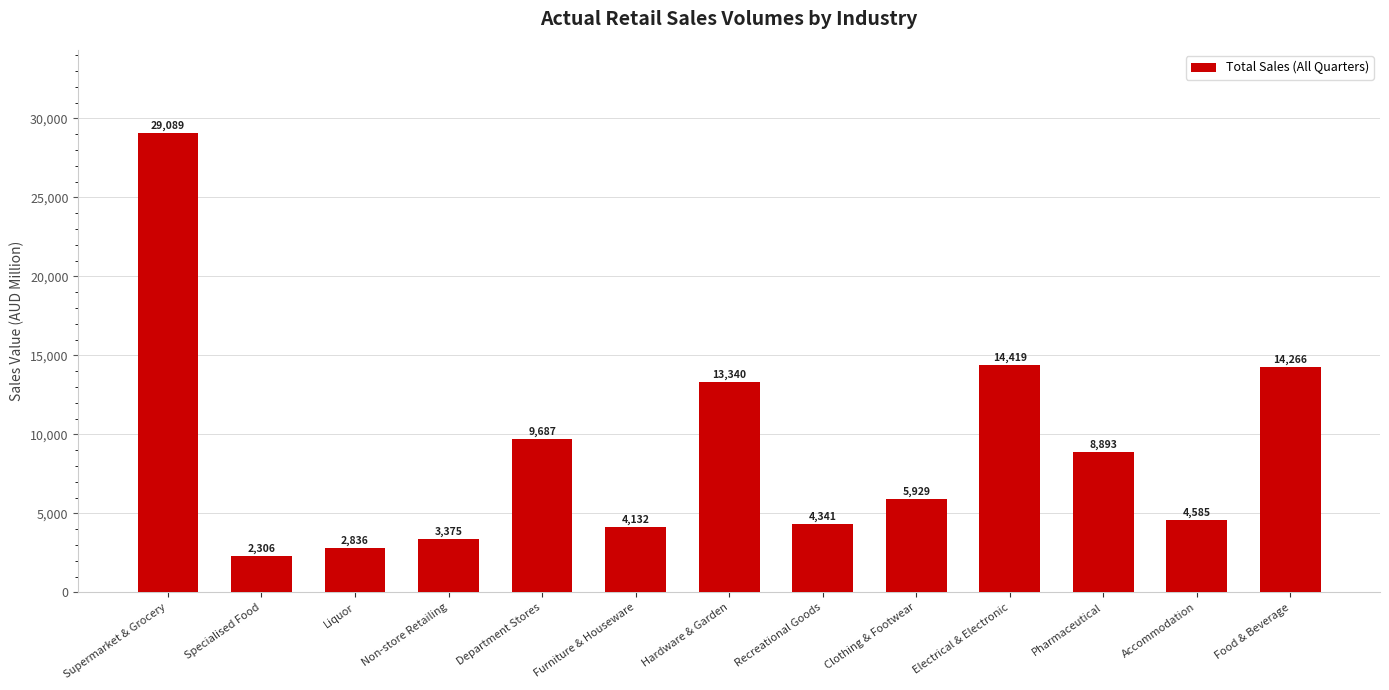

The value at Furniture & Houseware is 4132. True or false?

True